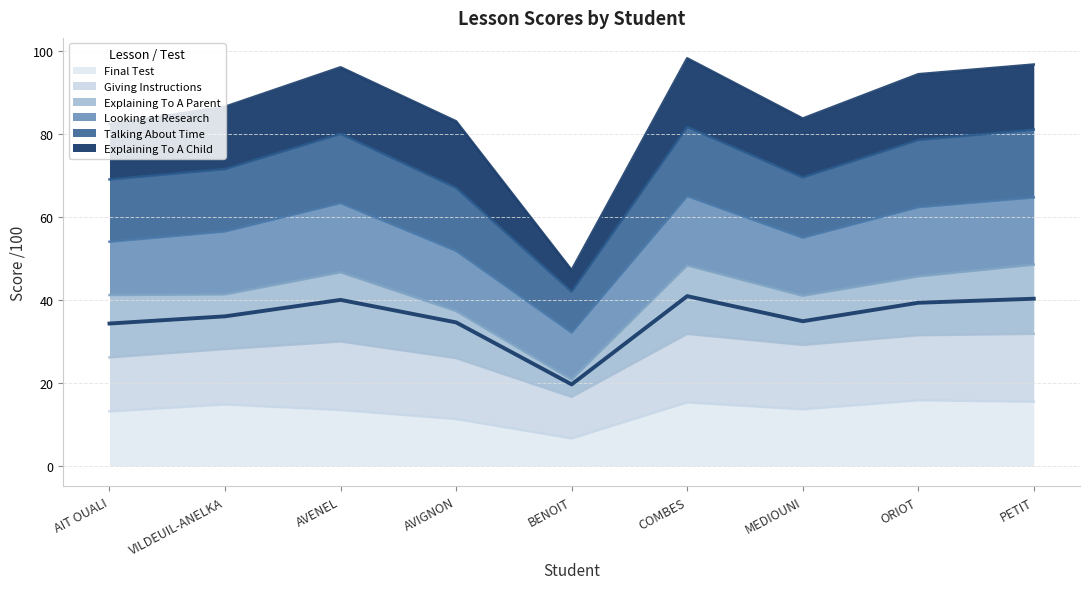

What value does the Final Test series have at AVENEL?

13.5